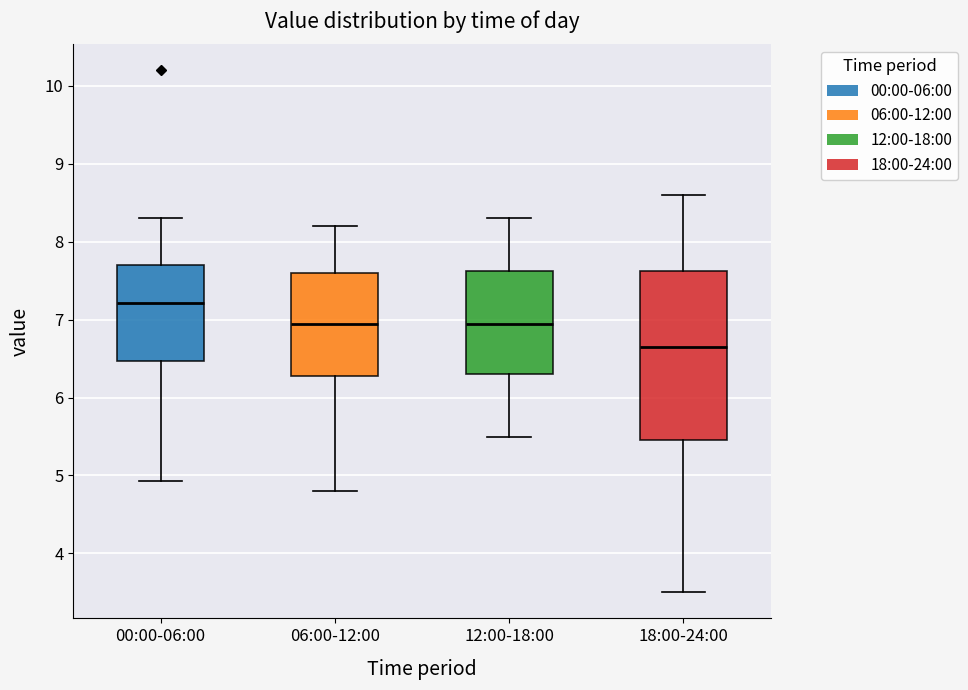

Where does the upper whisker of the box for 06:00-12:00 end on the y-axis? The values are not printed on the chart, so give them approximately, as read against the axis.

8.2